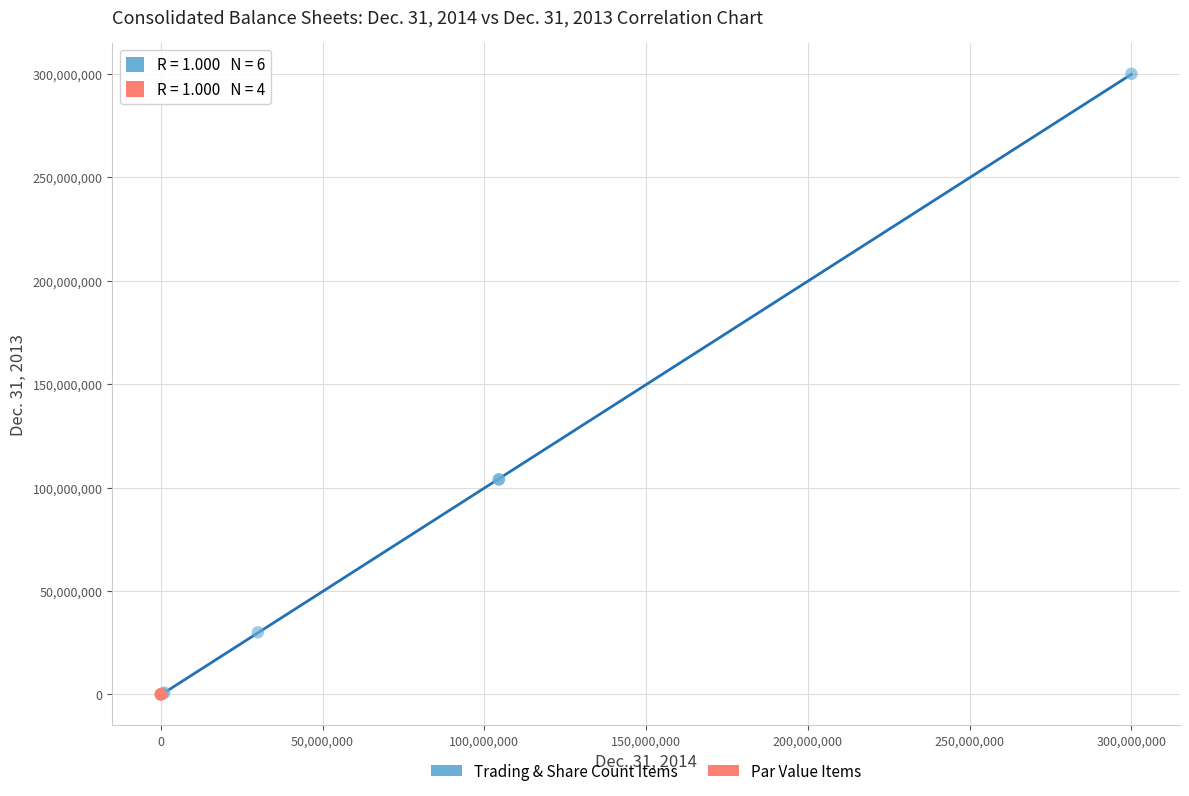

Which series has the widest spread of Y values?

Trading & Share Count Items